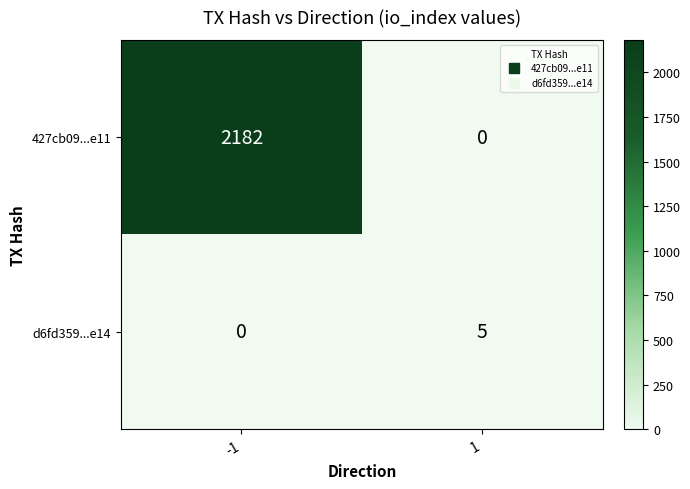

Which series changed the most between -1 and 1?

427cb09...e11